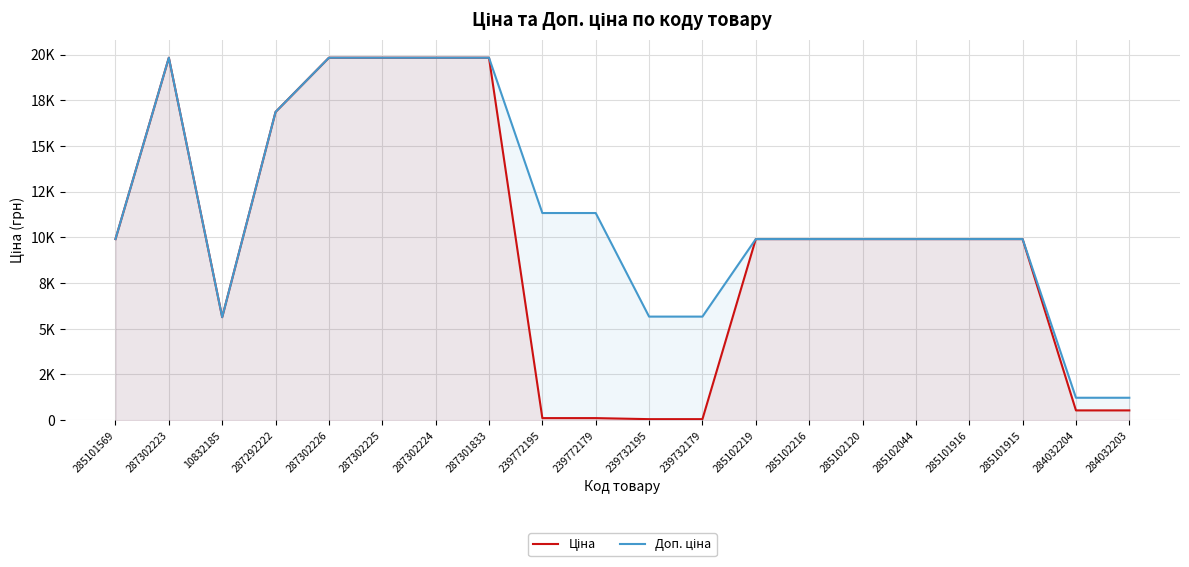

Which label corresponds to the smallest value in the chart?

239732195